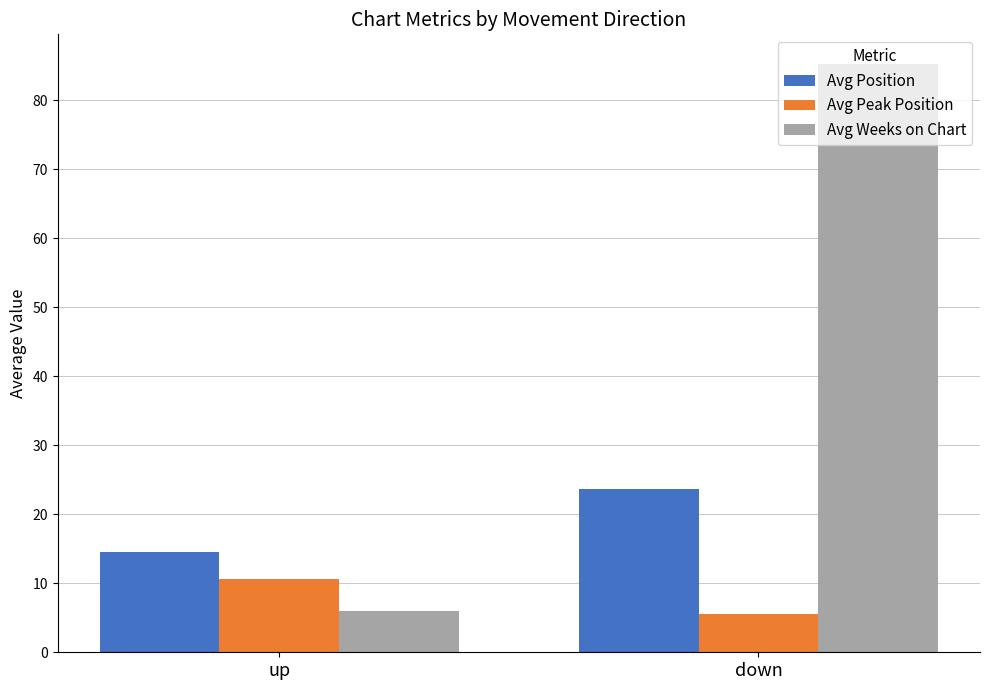

Is it true that Avg Weeks on Chart equals 6.0 at up?

True